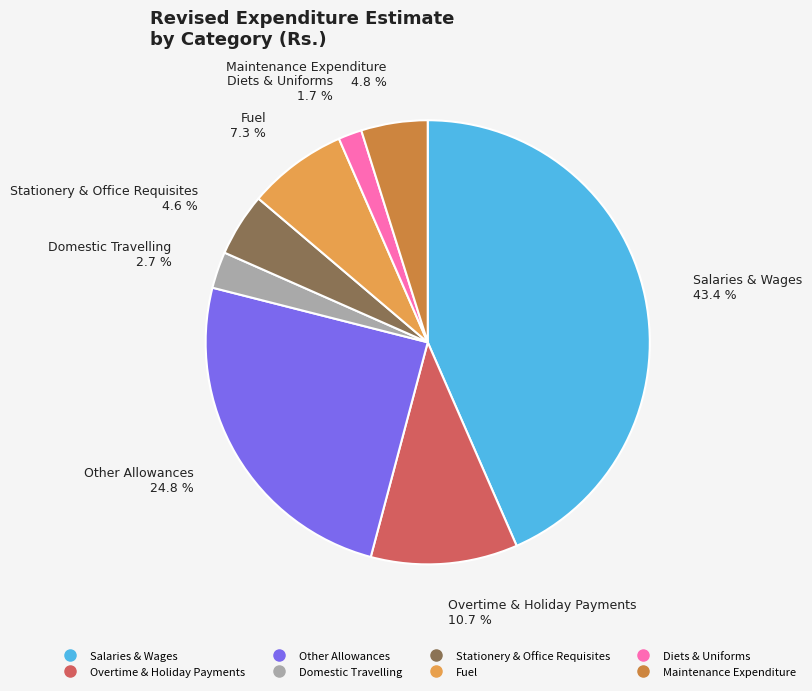

The Diets & Uniforms slice represents 2% of the pie. True or false?

True